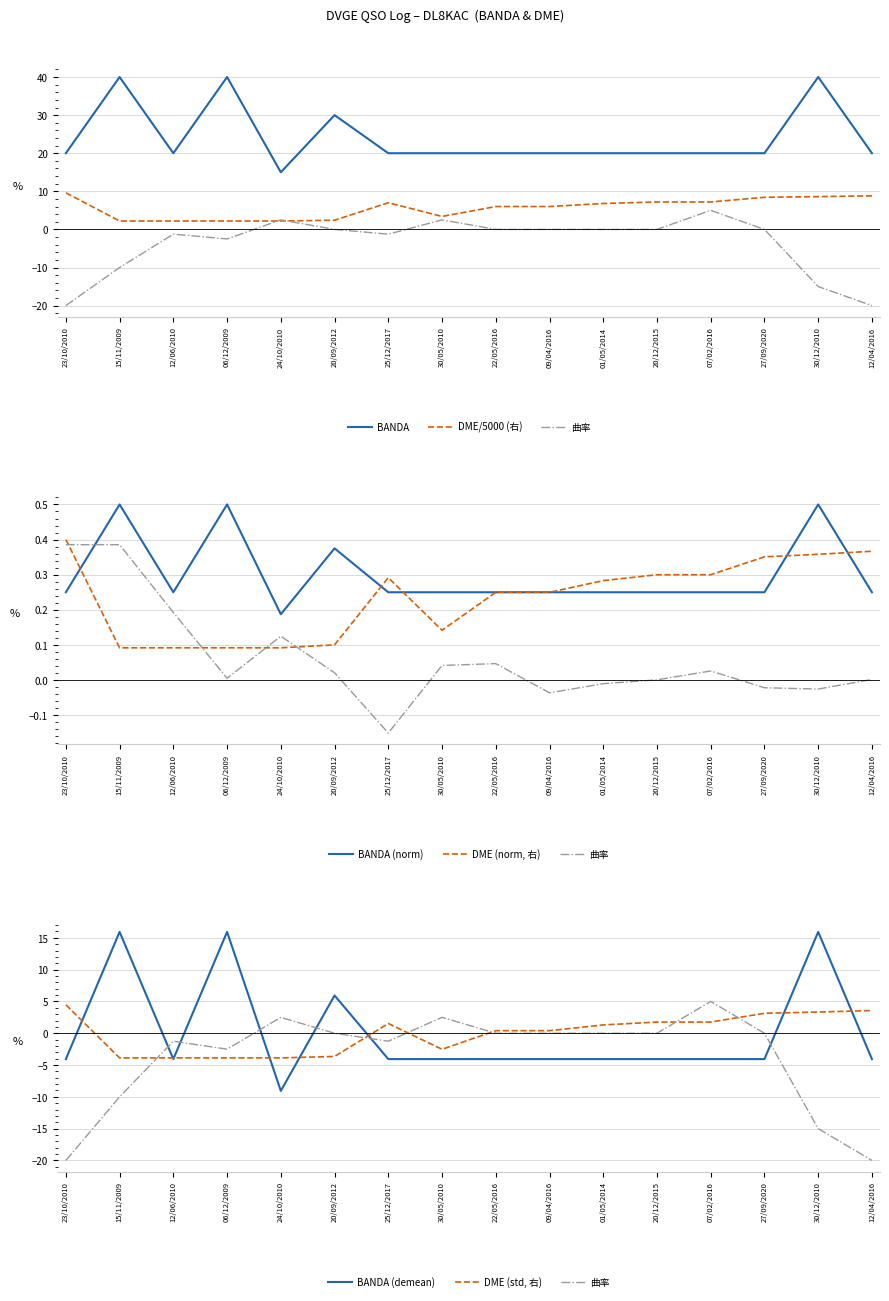

Which series has the widest spread of values?

BANDA